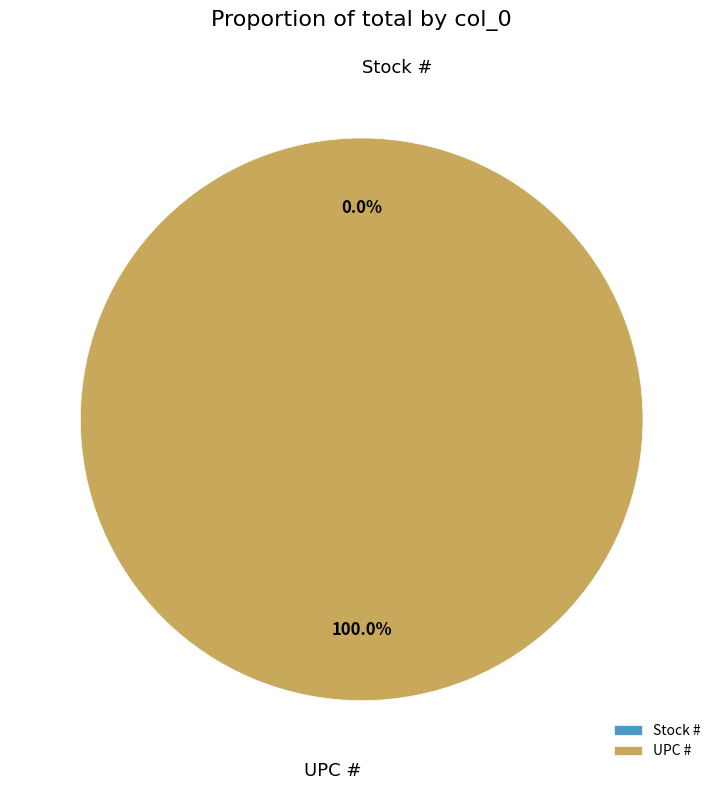

What is the change in value from Stock # to UPC #?

+751338194248